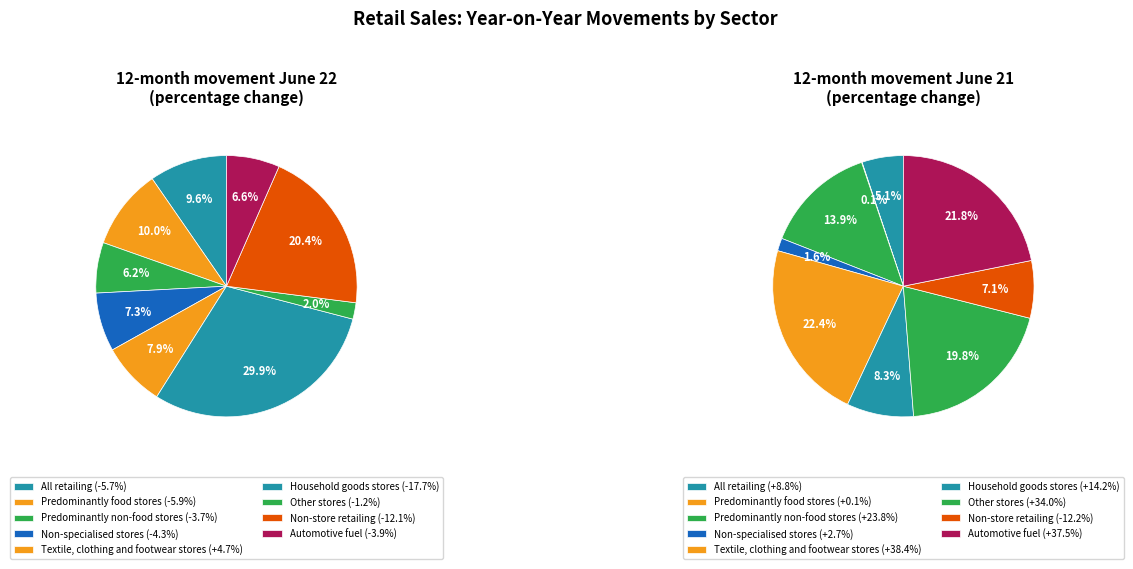

Is the sum of Household goods stores and Non-specialised stores greater than half?

No